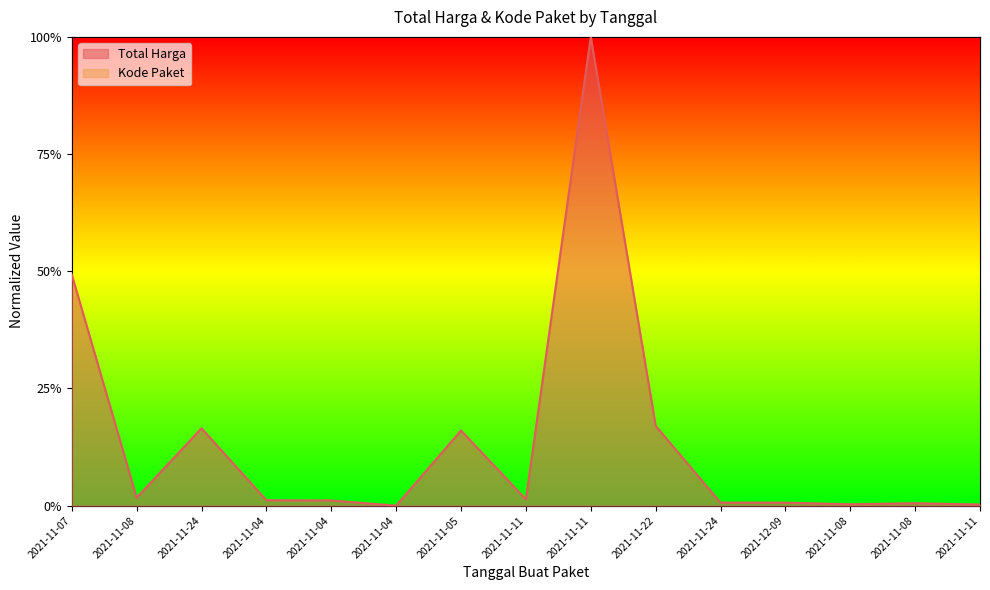

What is the difference between the maximum and minimum values in the Total Harga series?

1.0